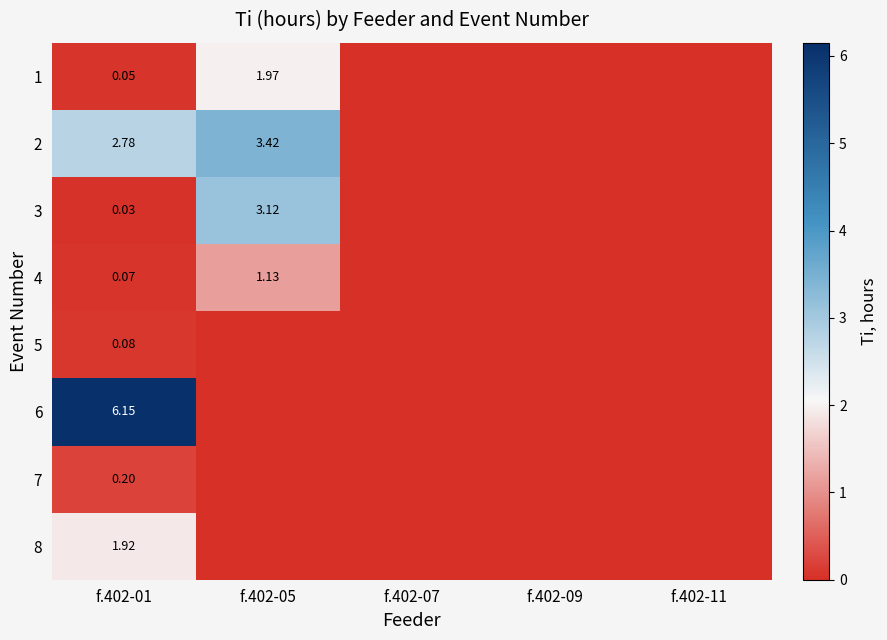

At f.402-11, list the series in order from smallest to largest.

1, 2, 3, 4, 5, 6, 7, 8